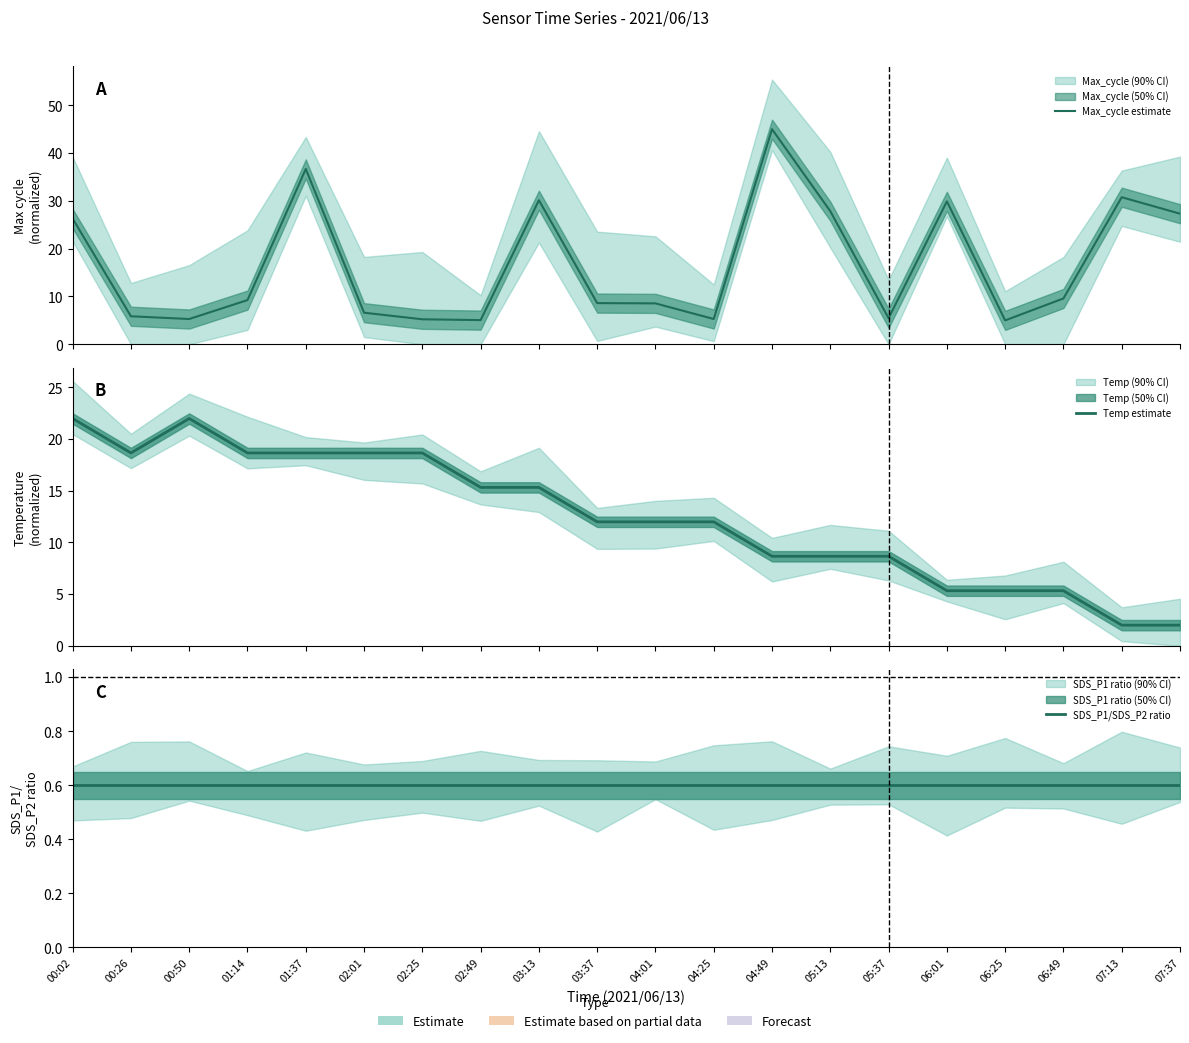

At which label does Max_cycle estimate first exceed 9?

00:02